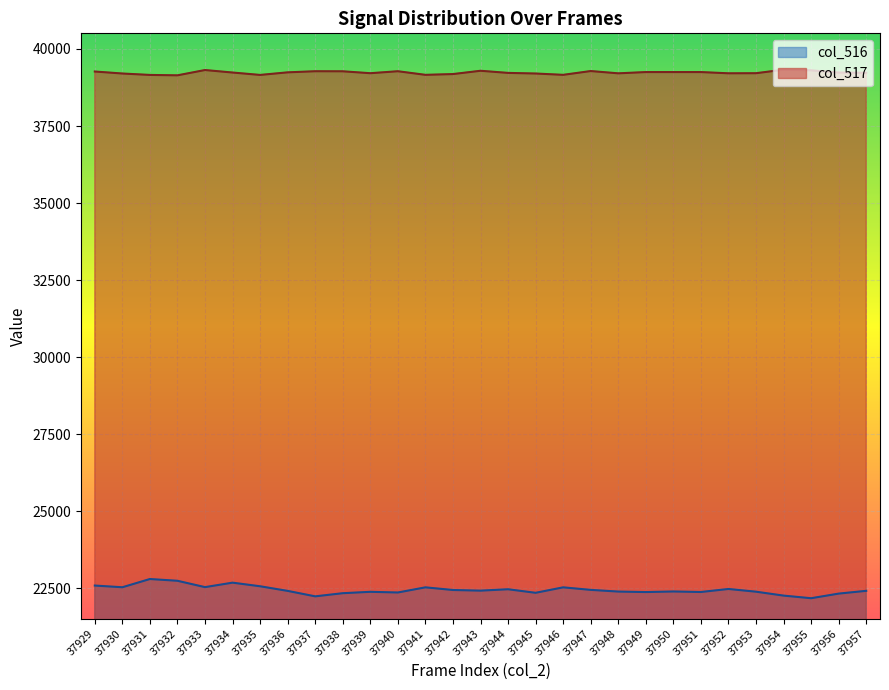

At which label is col_517 closest to 39236?

37934